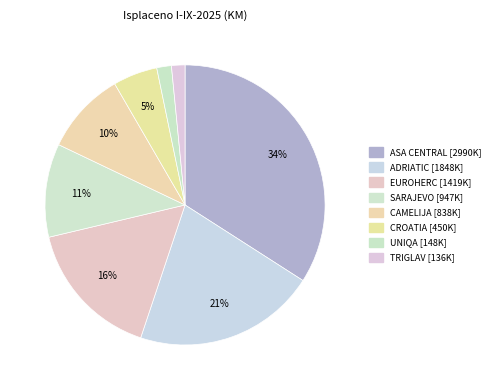

Is it true that CAMELIJA is 10% of the pie?

True